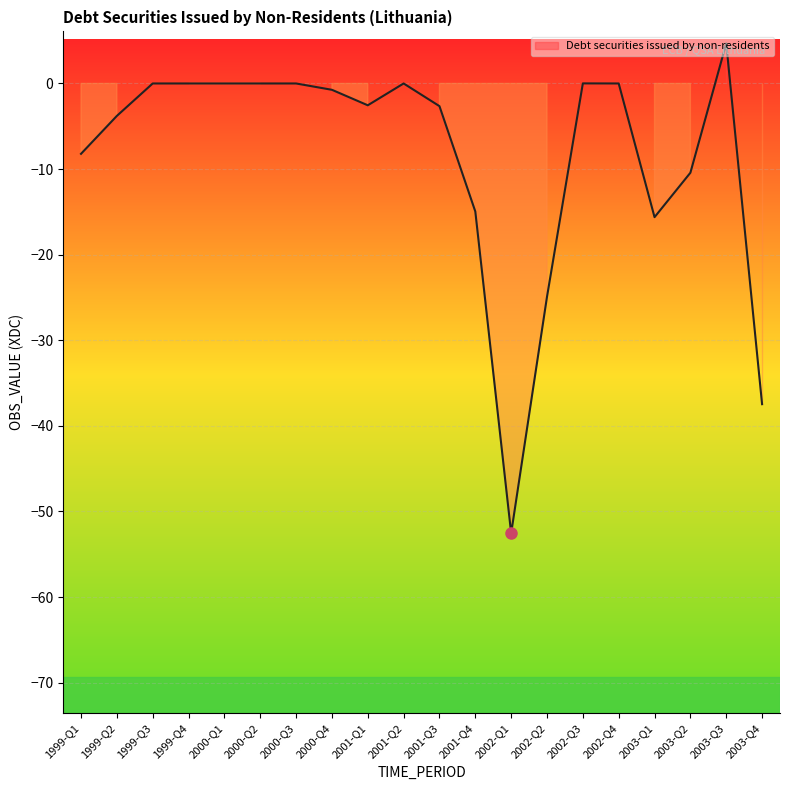

What is the average value?

-8.5